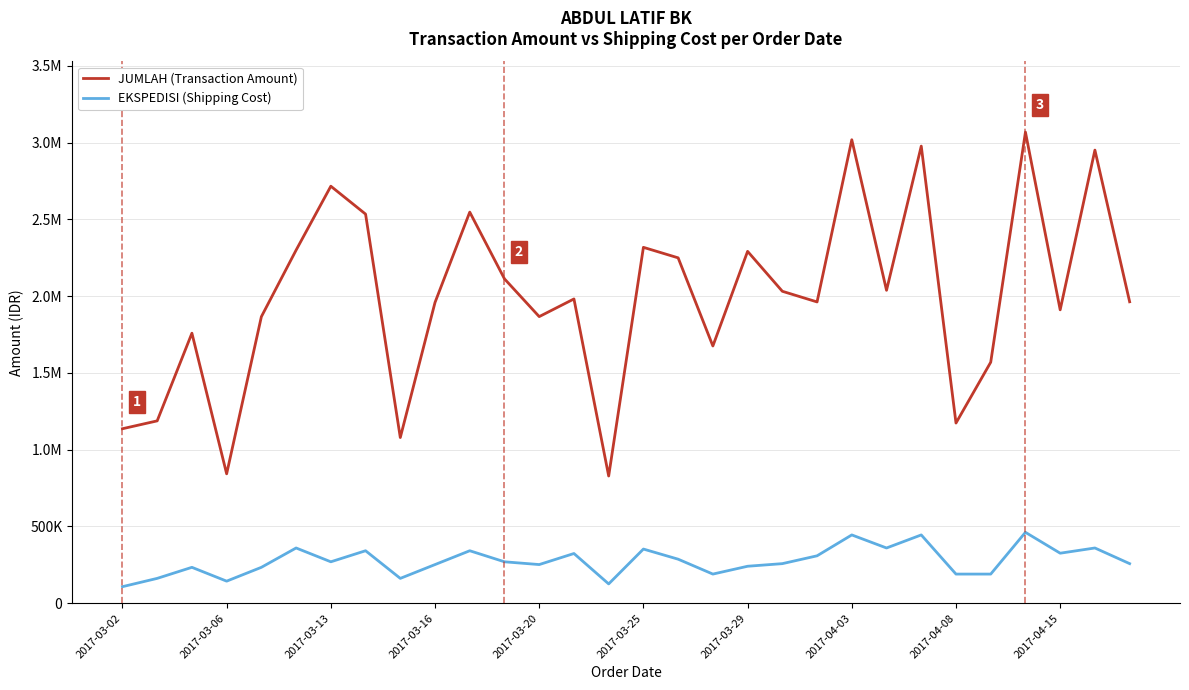

Does the chart display data point markers on the line(s)?

No